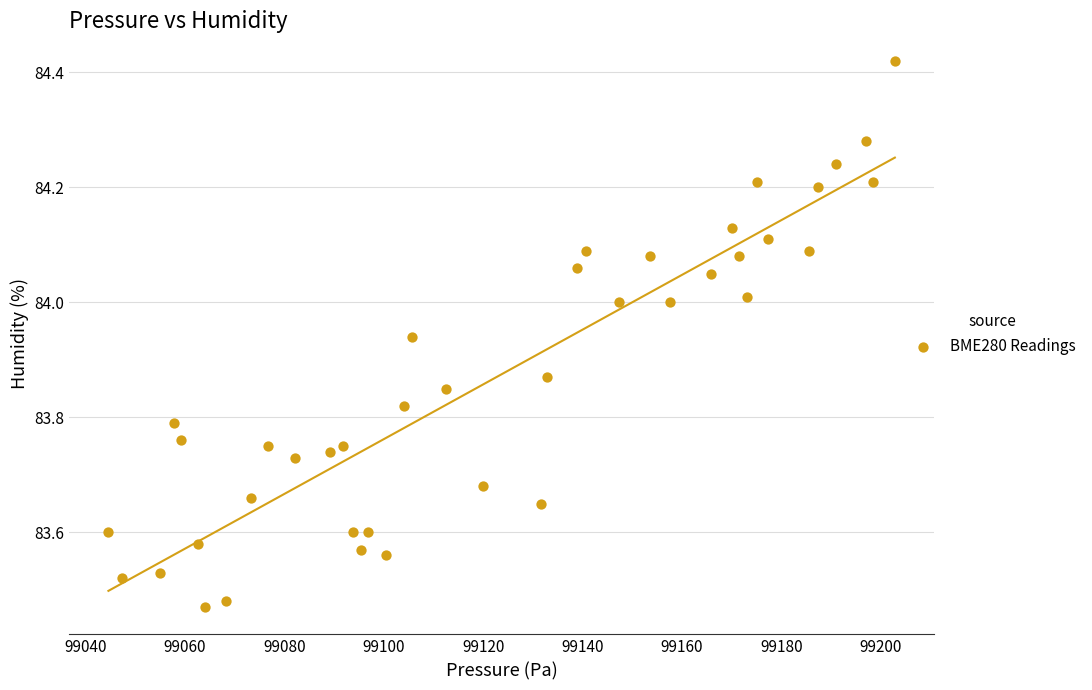

What is the range of X values (max minus min)?

158.3